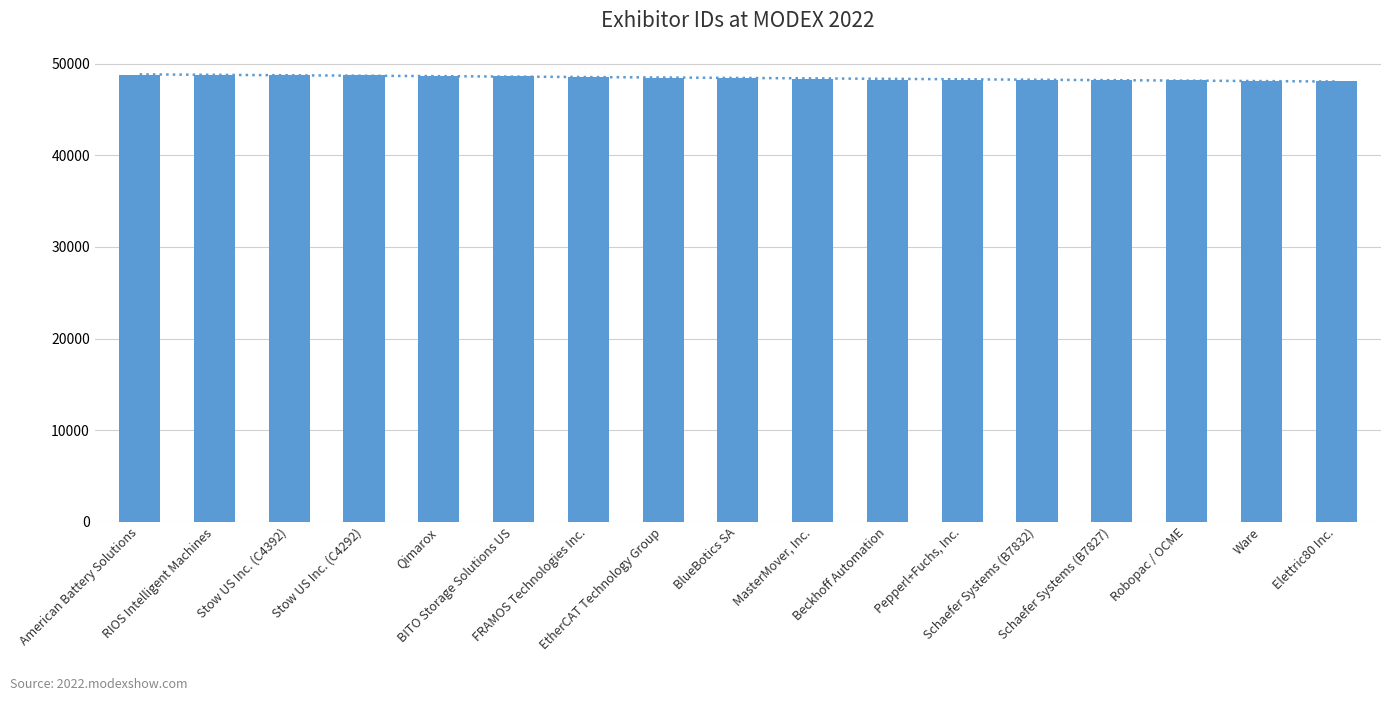

Approximately how many times larger is the value at Stow US Inc. (C4392) compared to American Battery Solutions?

1.0